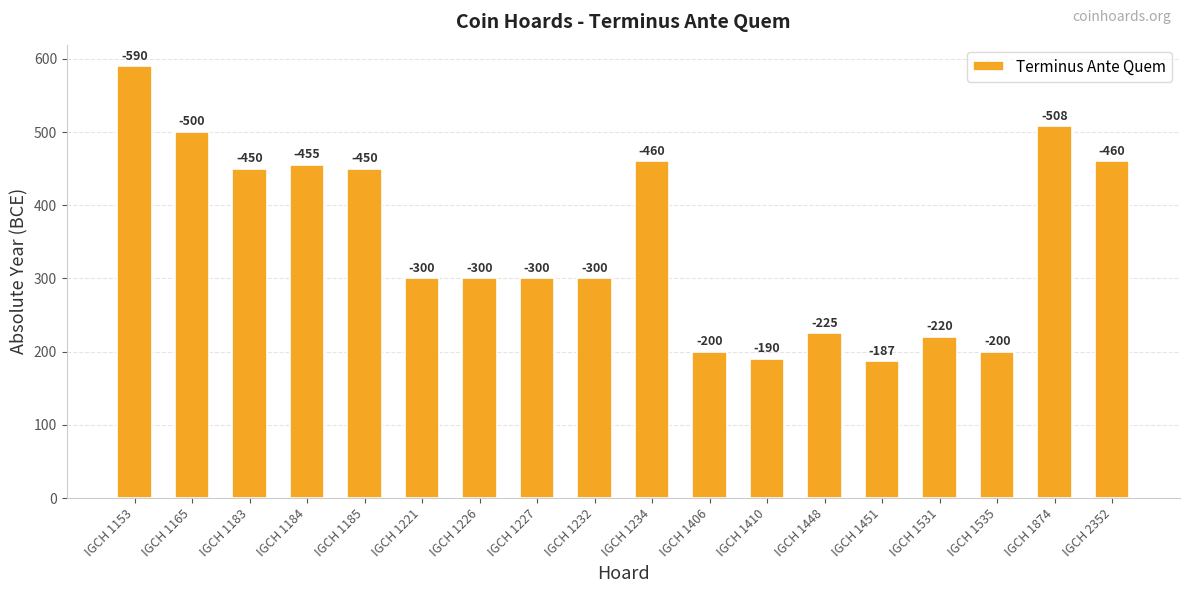

Does the chart contain stacked bars?

No